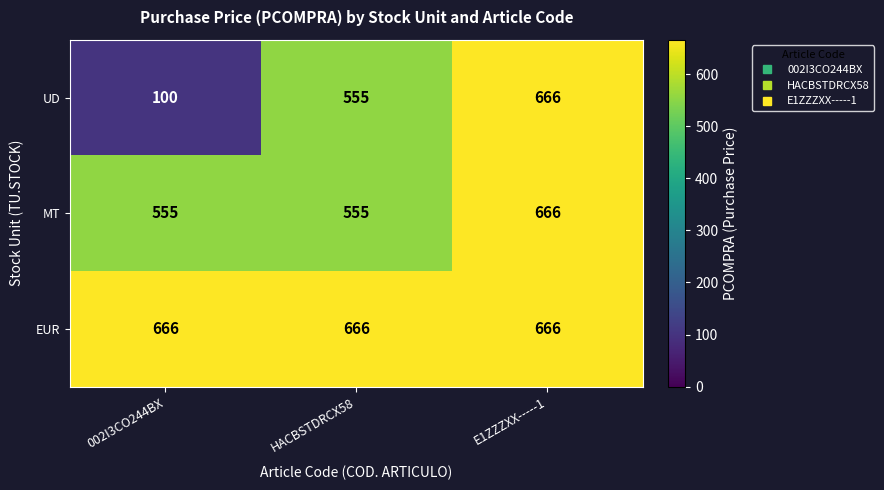

Rank the series by their average value, from lowest to highest.

UD, MT, EUR